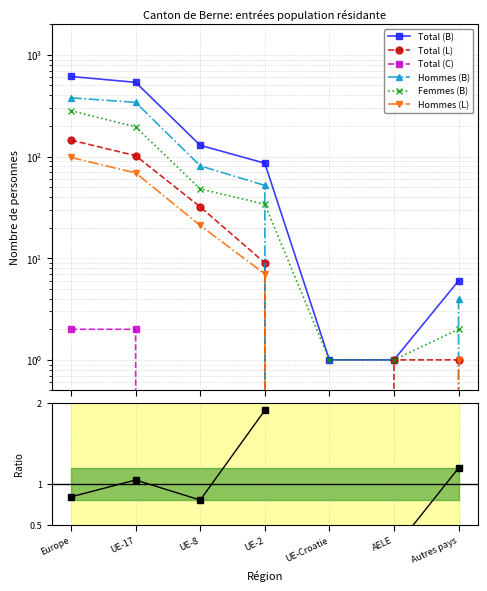

What is the value of the Femmes (B) point at the 5th from the left?

1